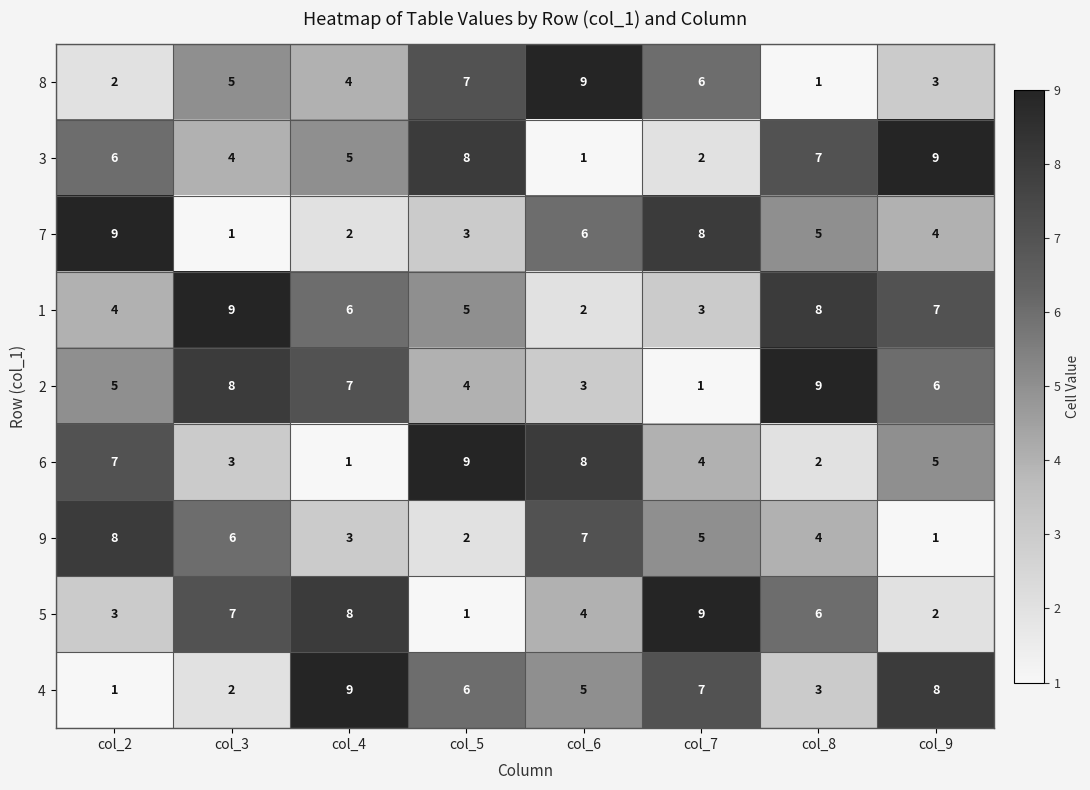

What is the maximum value for 5?

9